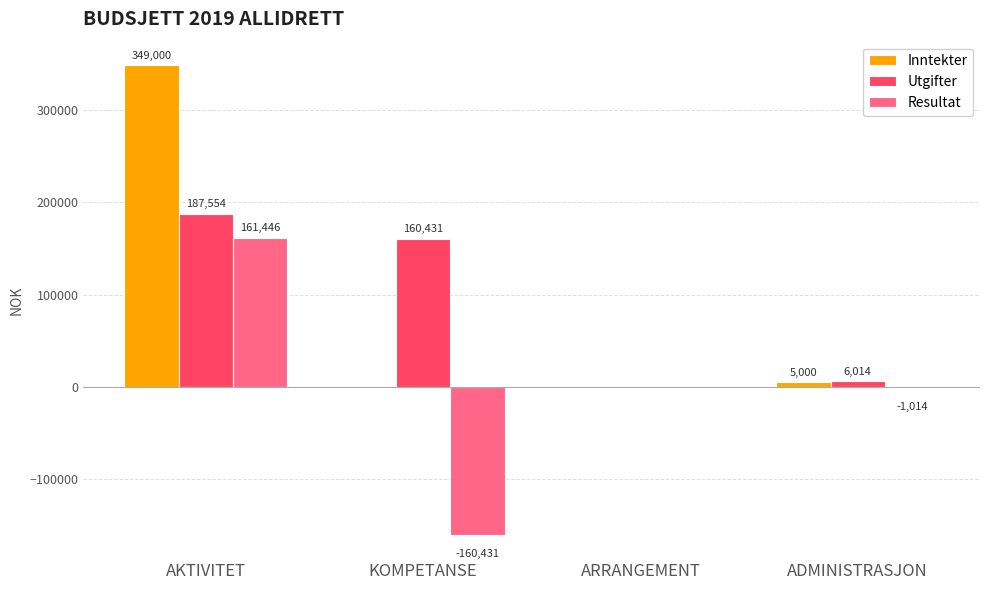

At which category is the sum across all series the highest?

AKTIVITET